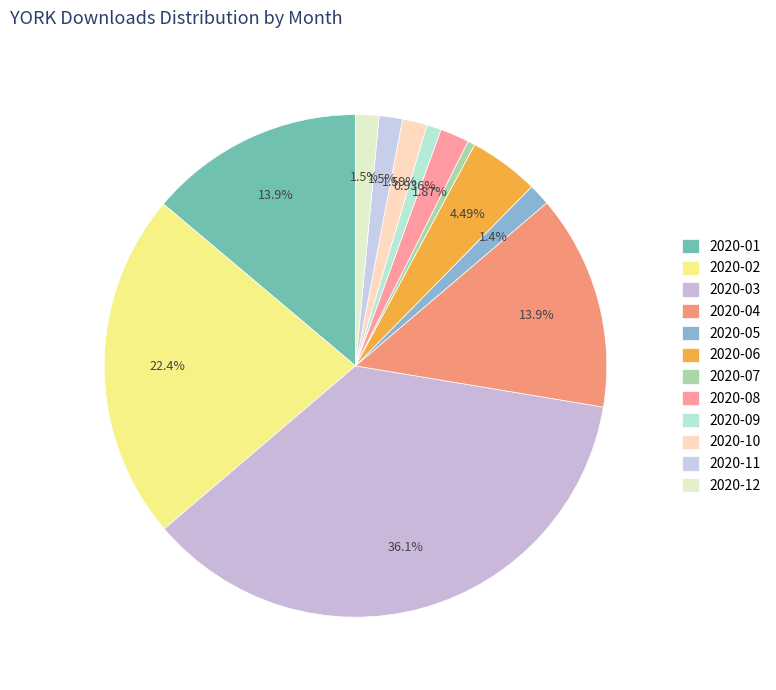

Which slice is the largest?

2020-03